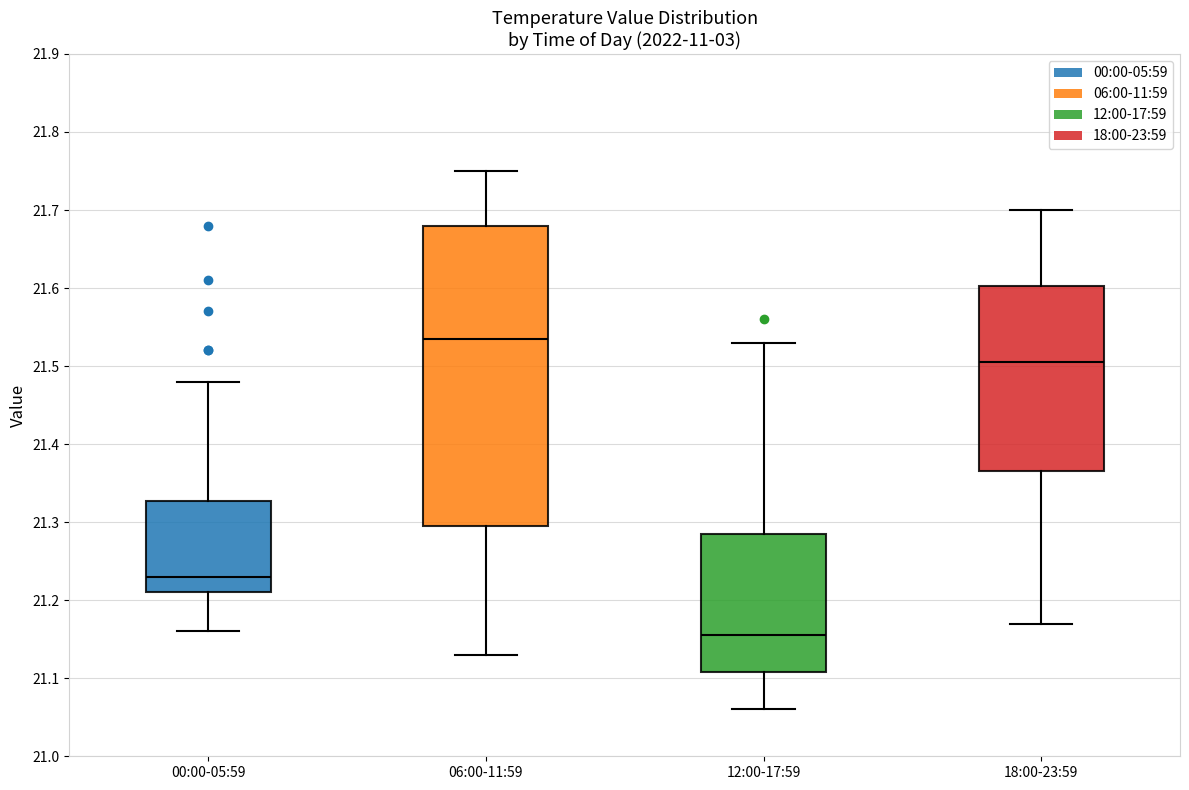

Which box's median line is the lowest?

12:00-17:59